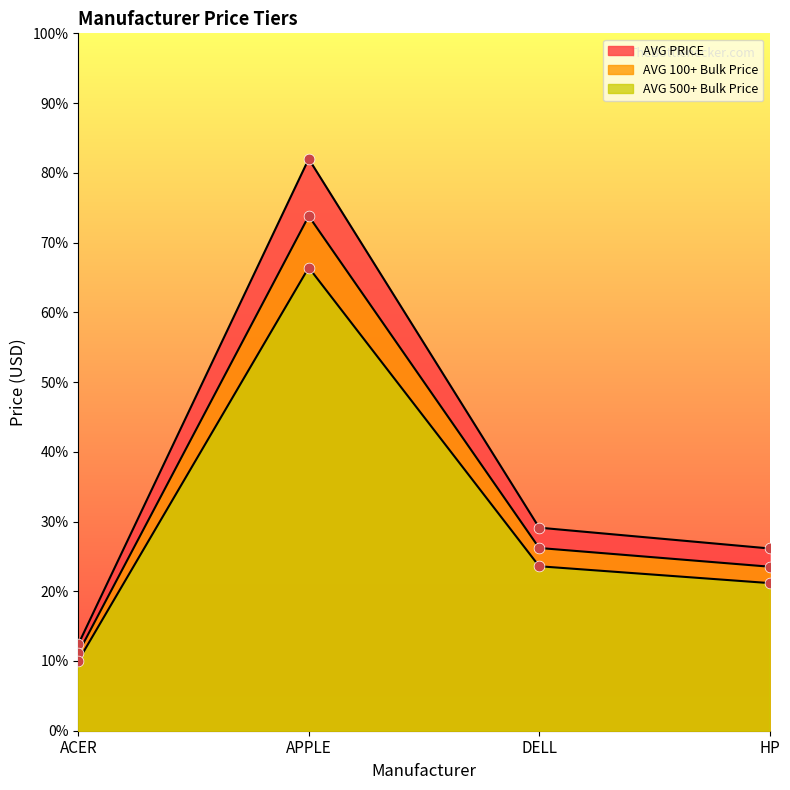

Which series has the widest spread of Y values?

AVG PRICE